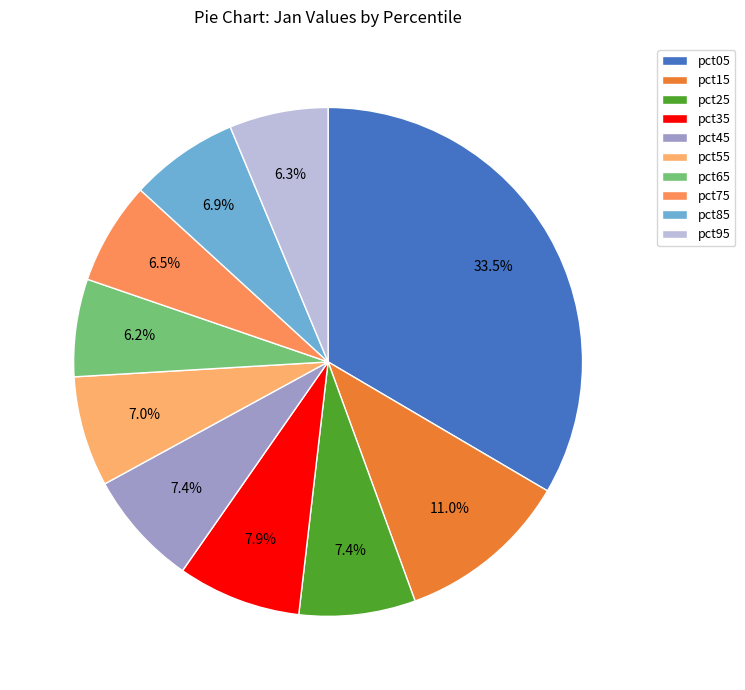

The pct25 slice represents 7% of the pie. True or false?

True